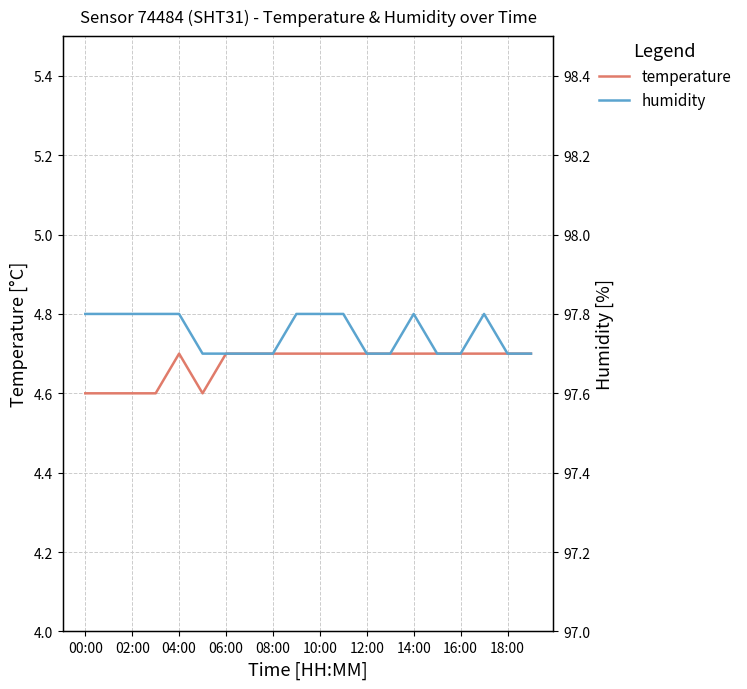

What is the minimum value for temperature?

4.6